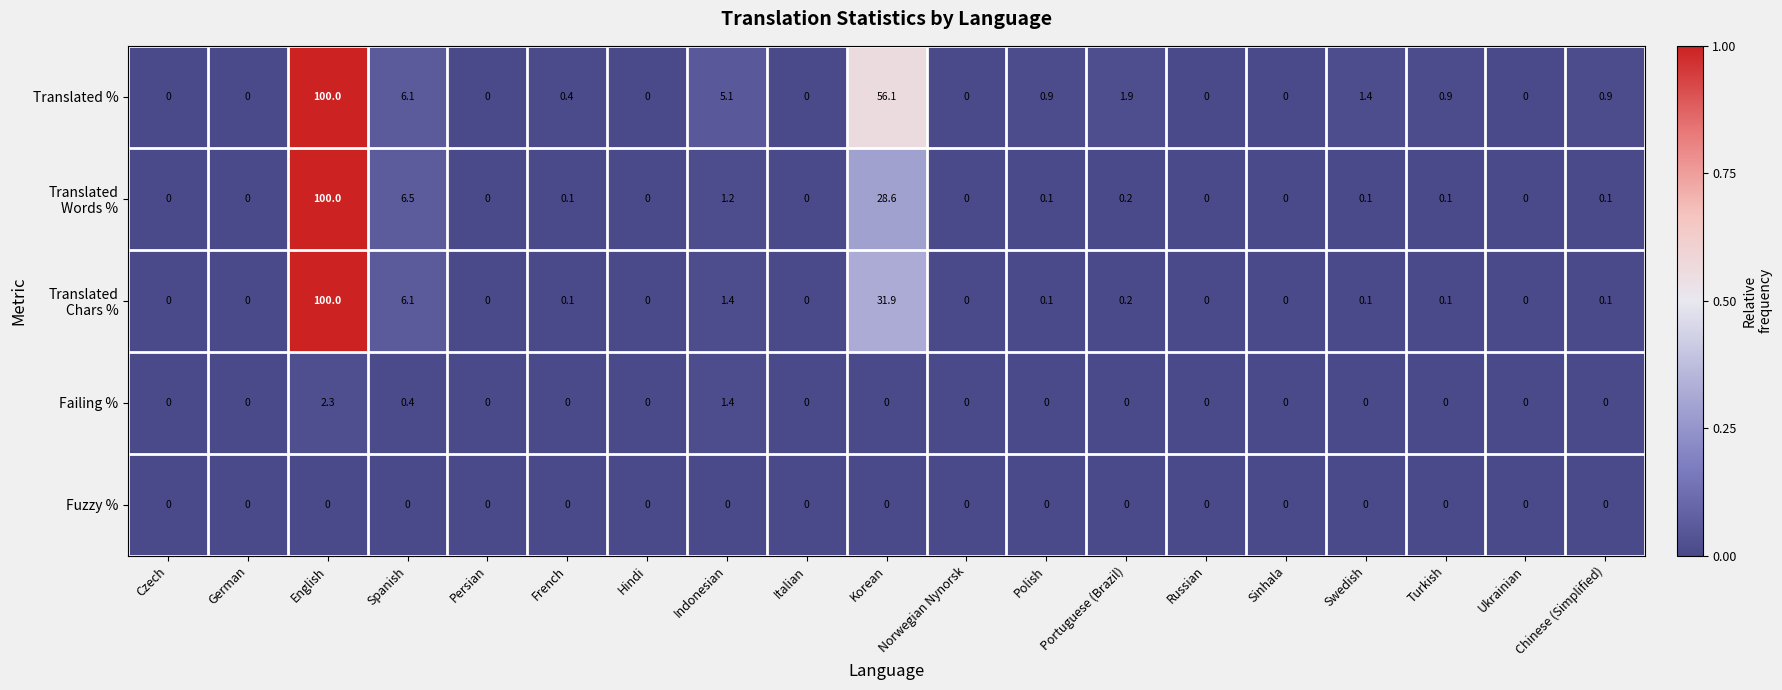

What is the maximum value for Failing %?

2.3